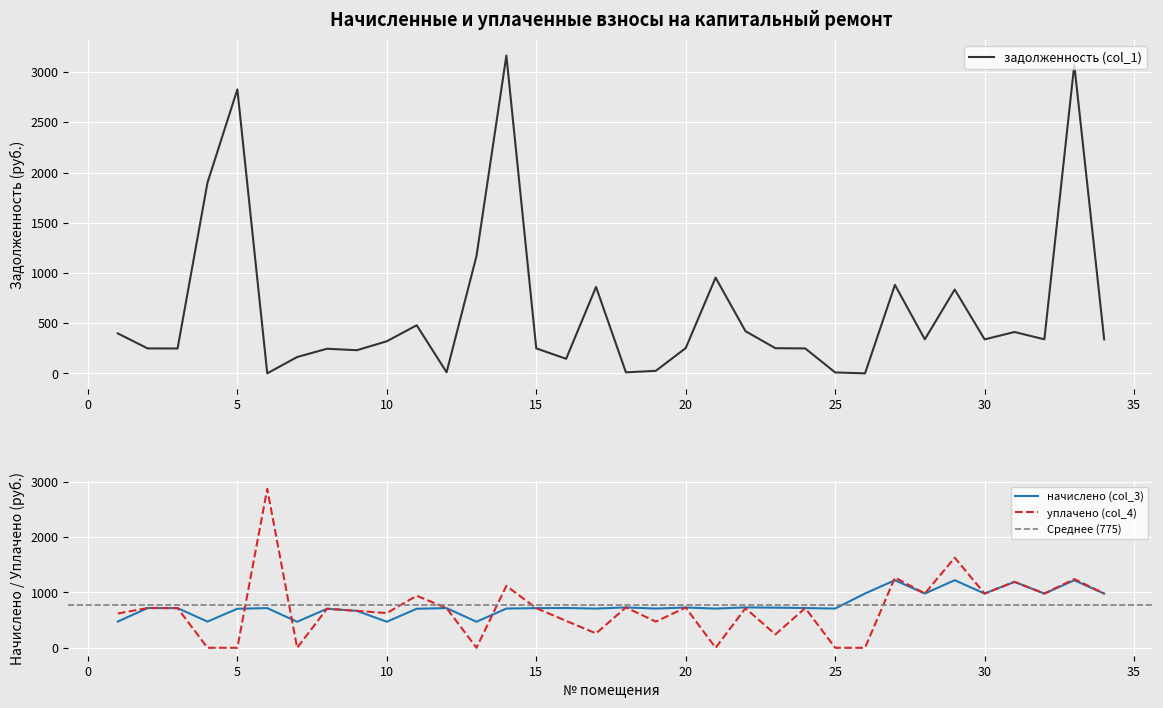

What is the difference between the maximum and minimum values in the задолженность (col_1) series?

3164.1